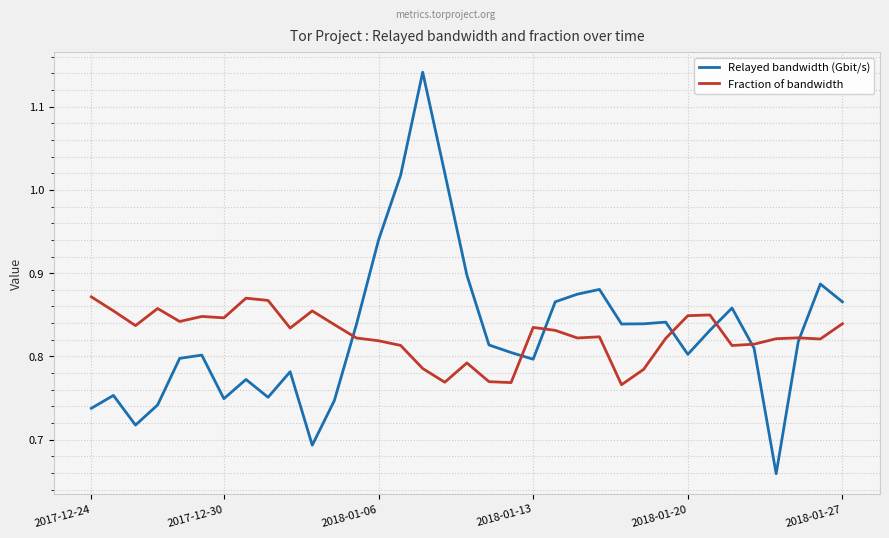

Which series has the widest spread of values?

Relayed bandwidth (Gbit/s)